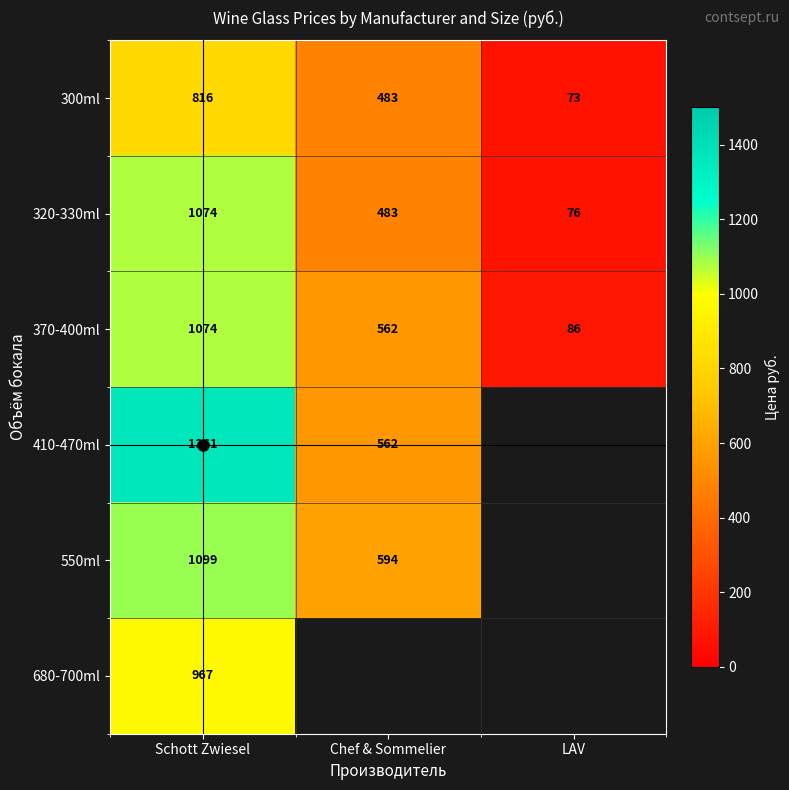

Rank the categories by 320-330ml value from lowest to highest.

LAV, Chef & Sommelier, Schott Zwiesel